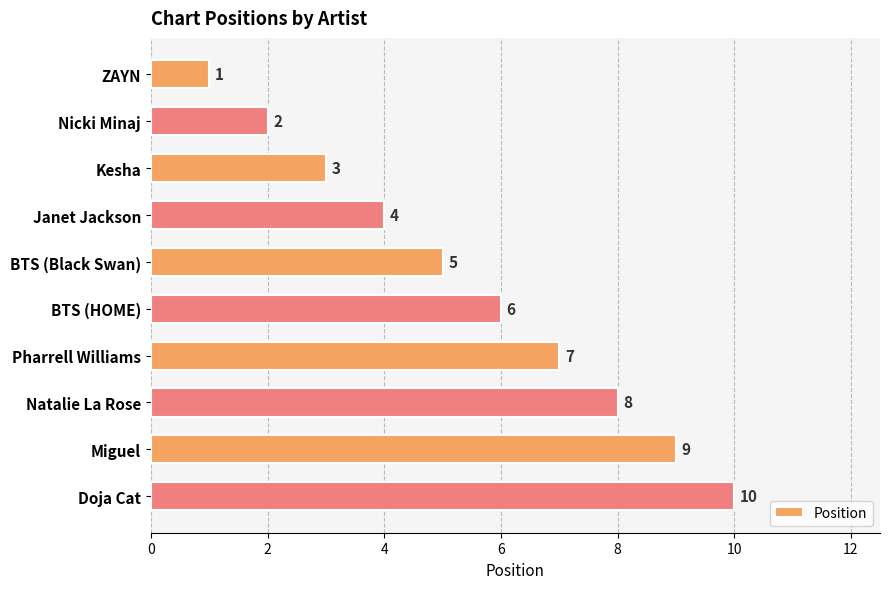

The chart shows a value of 7 at Pharrell Williams. True or false?

True